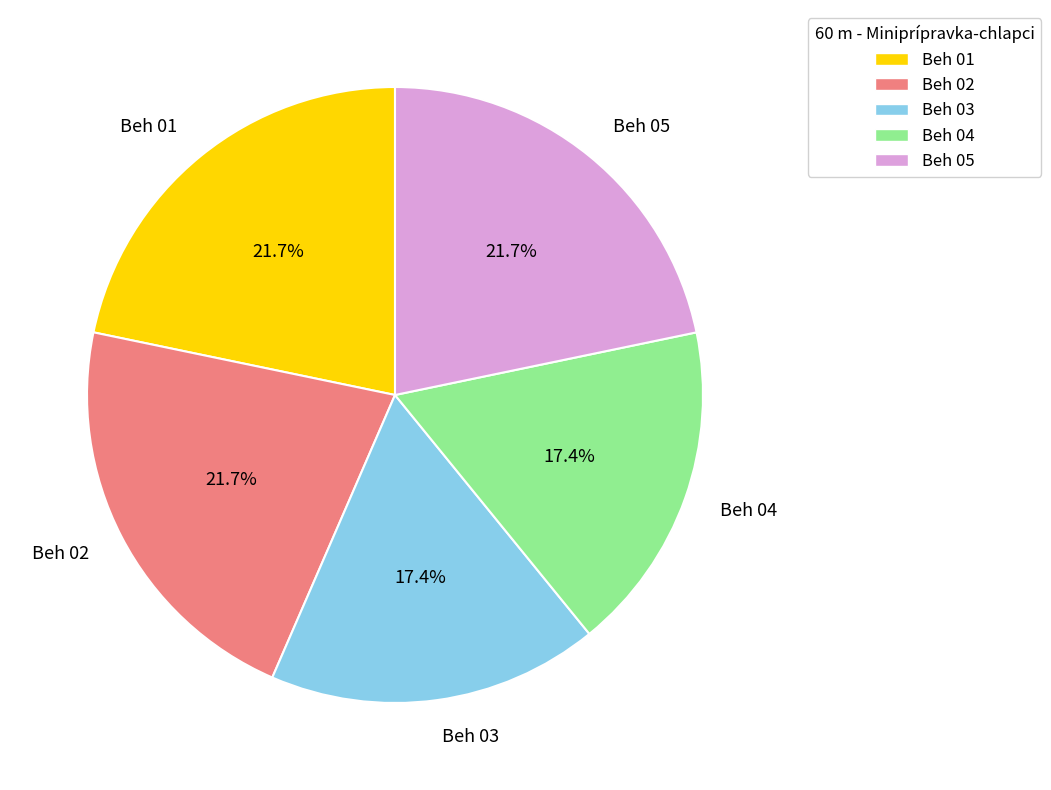

To the nearest percent, what percentage of the pie is Beh 04?

17%